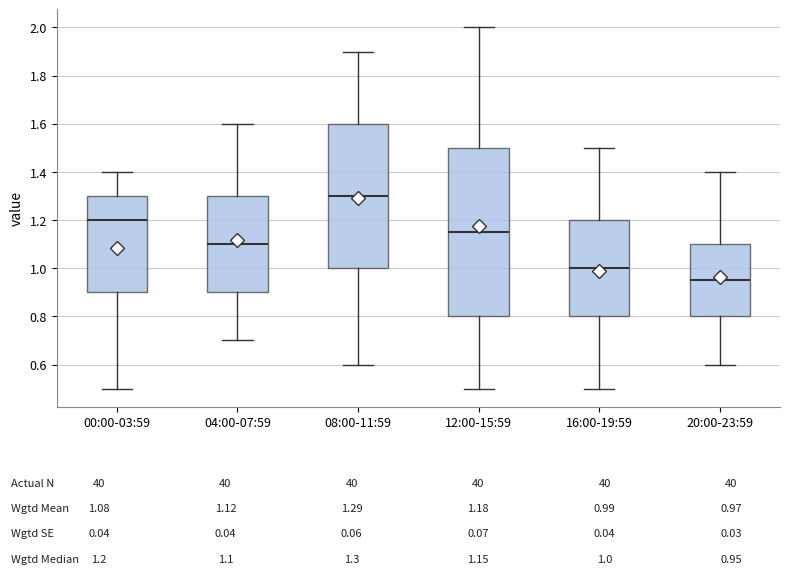

Reading left to right, transcribe this box plot: for each box, give where its median line is, the range the box spans, and where its two whiskers end, as read against the y-axis. The values are not printed on the chart, so give them approximately, as read against the axis.

00:00-03:59: median 1.20, box 0.90 to 1.30, whiskers 0.50 to 1.40
04:00-07:59: median 1.10, box 0.90 to 1.30, whiskers 0.70 to 1.60
08:00-11:59: median 1.30, box 1.00 to 1.60, whiskers 0.60 to 1.90
12:00-15:59: median 1.16, box 0.80 to 1.50, whiskers 0.50 to 2.00
16:00-19:59: median 1.00, box 0.80 to 1.20, whiskers 0.50 to 1.50
20:00-23:59: median 0.96, box 0.80 to 1.10, whiskers 0.60 to 1.40